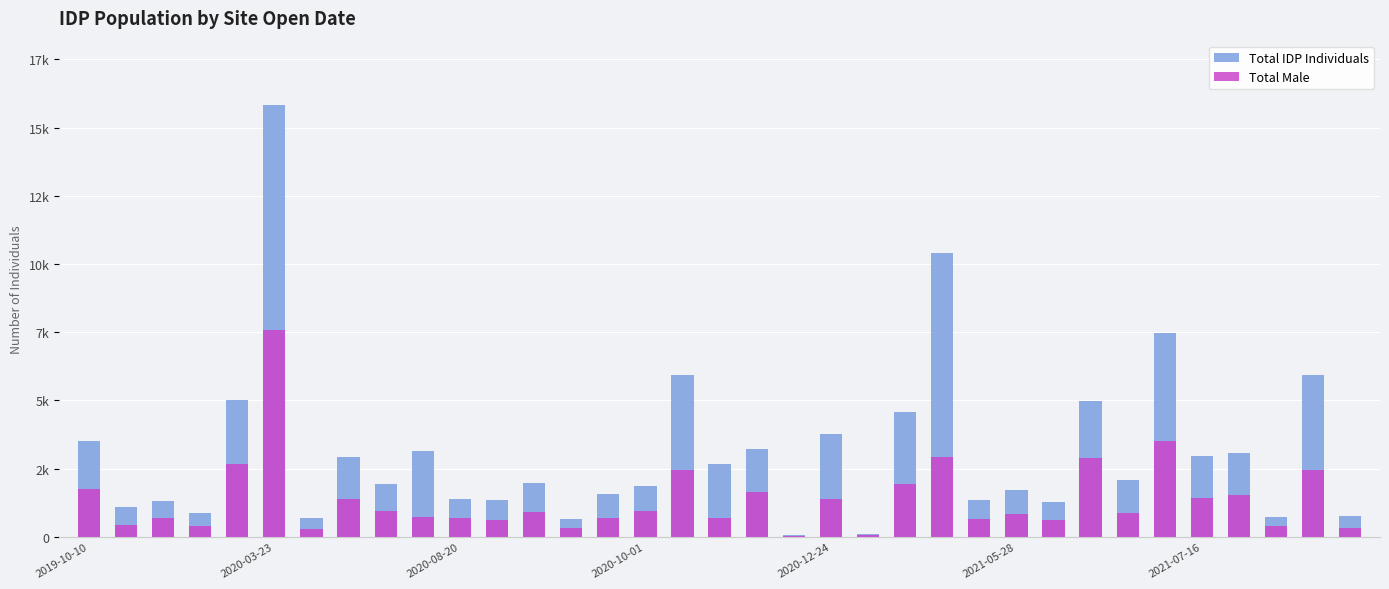

What is the difference between the second highest and second lowest values in the Total Male series?

3439